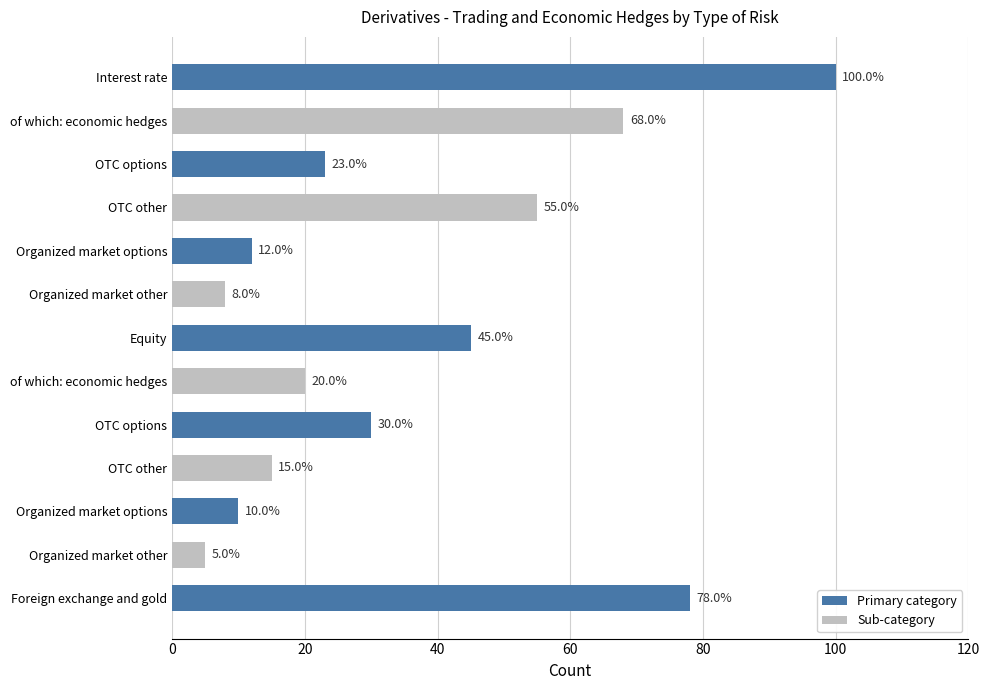

How many bars are there in total?

13